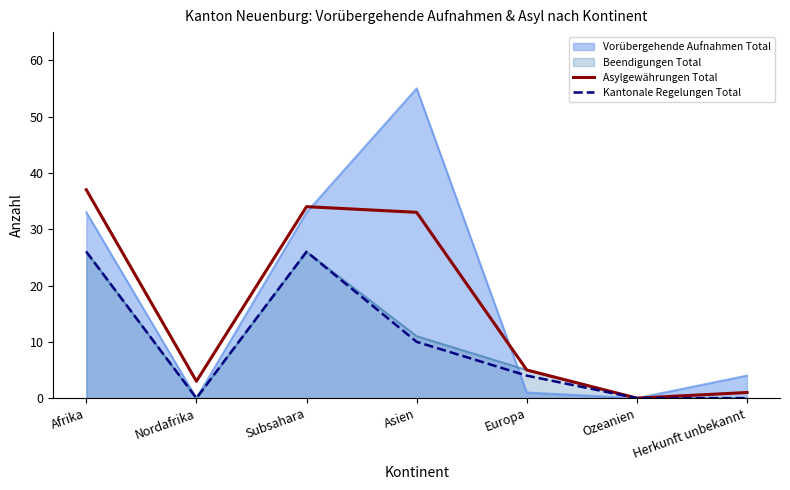

What is the maximum value shown in the chart?

55